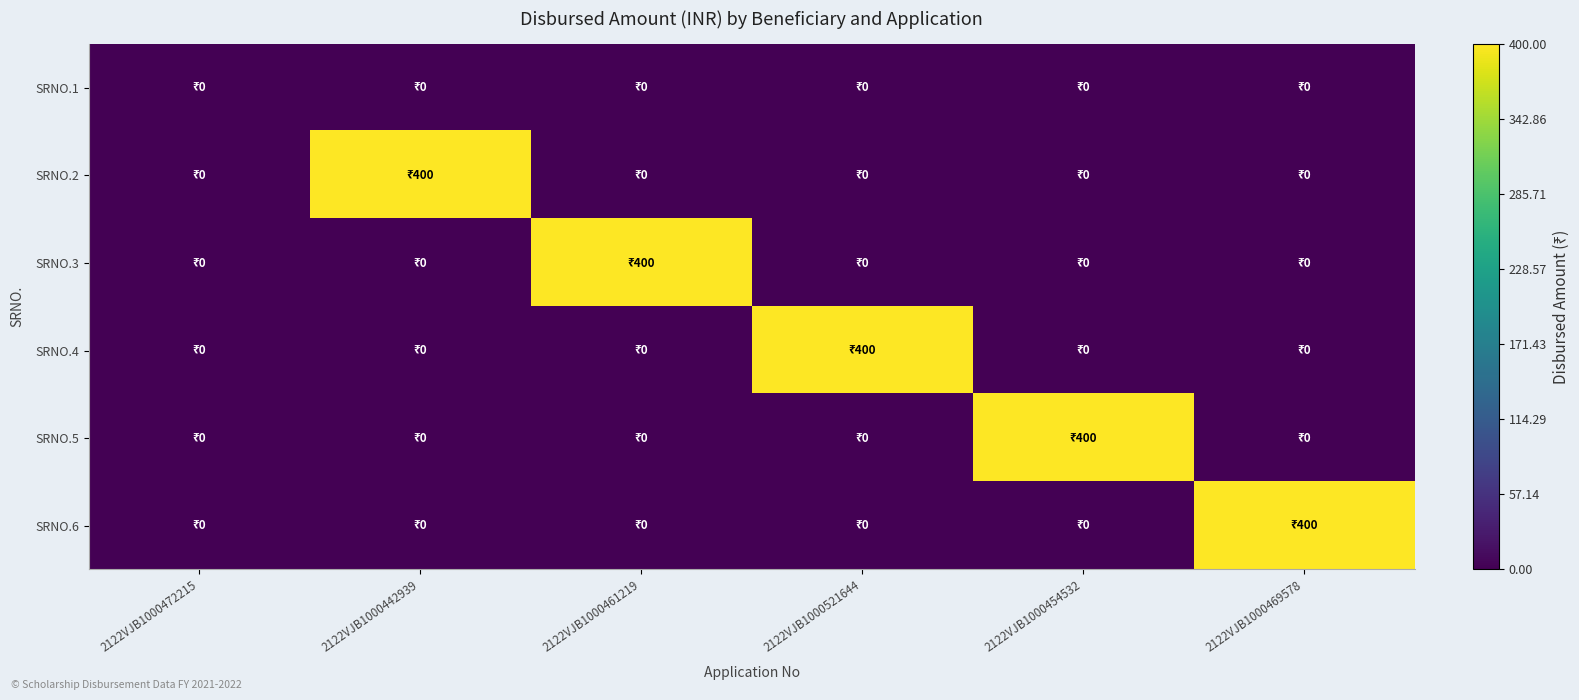

At 2122VJB1000454532, list the series in order from smallest to largest.

SRNO.1, SRNO.2, SRNO.3, SRNO.4, SRNO.6, SRNO.5